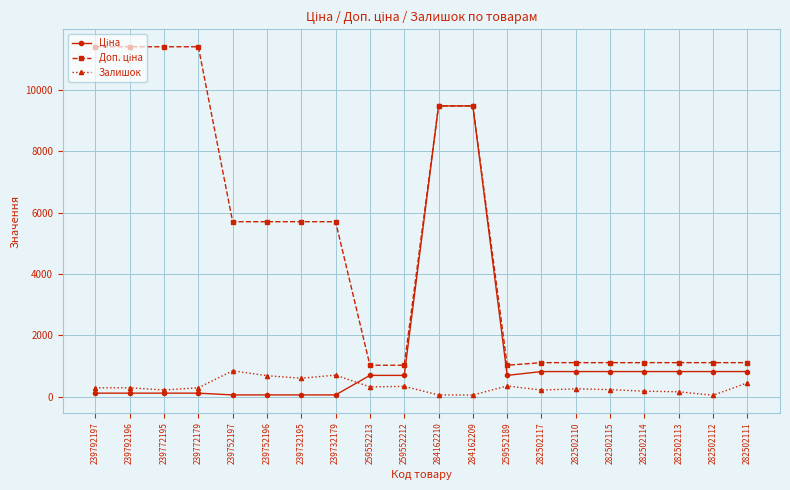

What is the maximum value shown in the chart?

11410.0